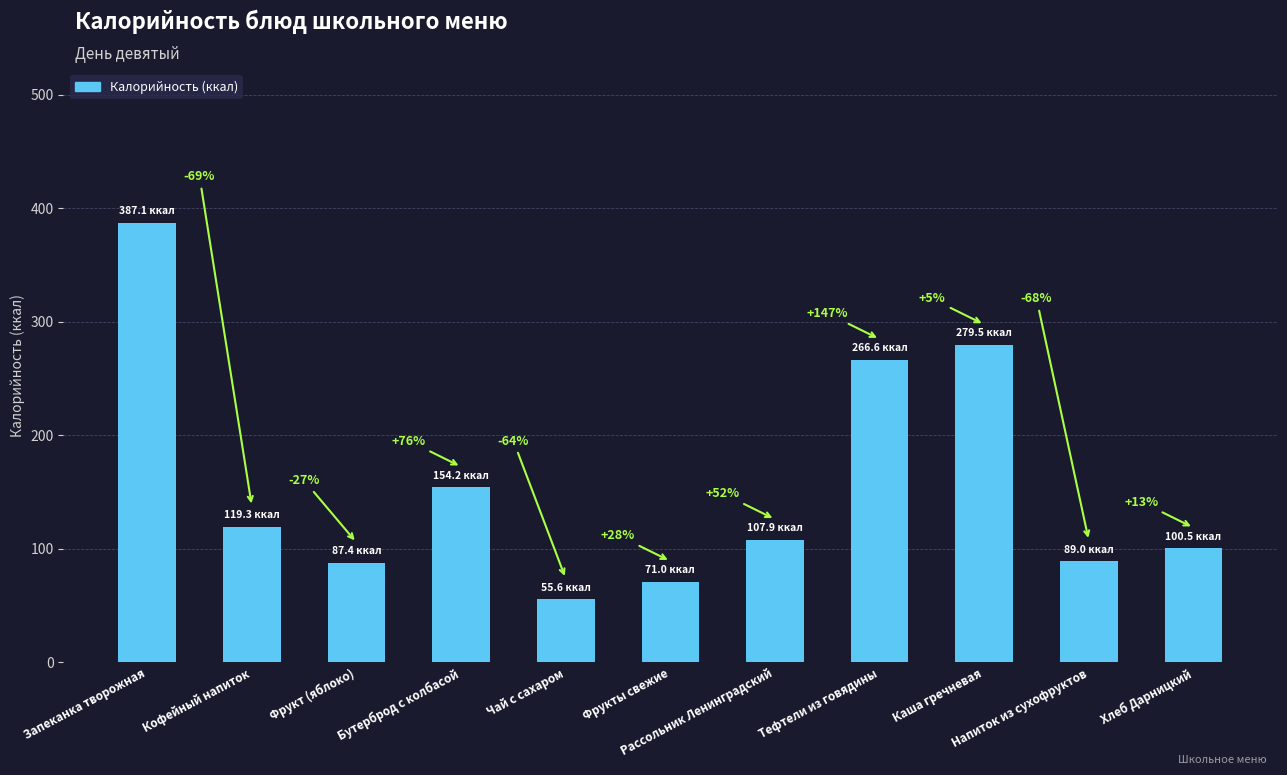

Does the chart contain any negative values?

No